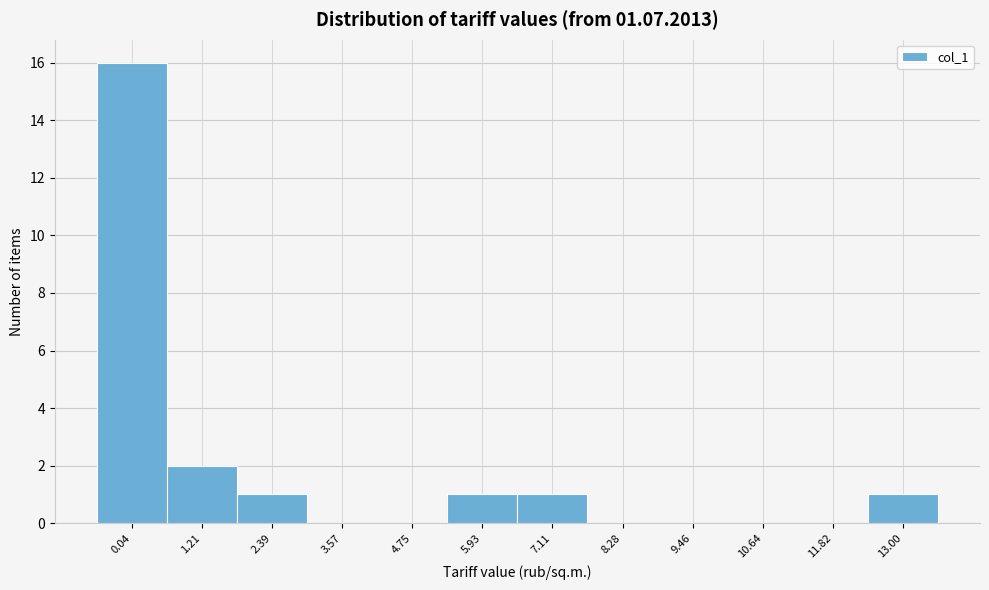

Reading left to right, what are all the values shown in this chart?

0.04=16	1.21=2	2.39=1	3.57=0	4.75=0	5.93=1	7.11=1	8.28=0	9.46=0	10.64=0	11.82=0	13.00=1